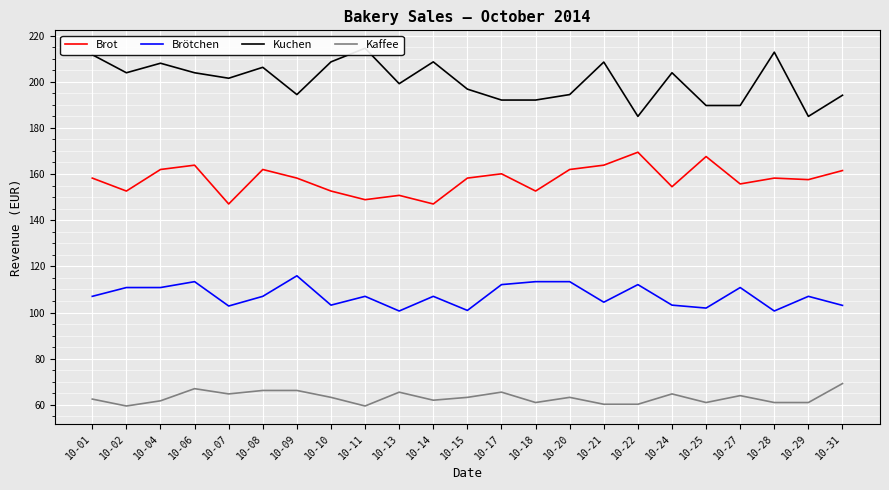

Rank the categories by Kuchen value from highest to lowest.

10-11, 10-28, 10-01, 10-10, 10-14, 10-21, 10-04, 10-08, 10-02, 10-06, 10-24, 10-07, 10-13, 10-15, 10-09, 10-20, 10-31, 10-17, 10-18, 10-25, 10-27, 10-22, 10-29